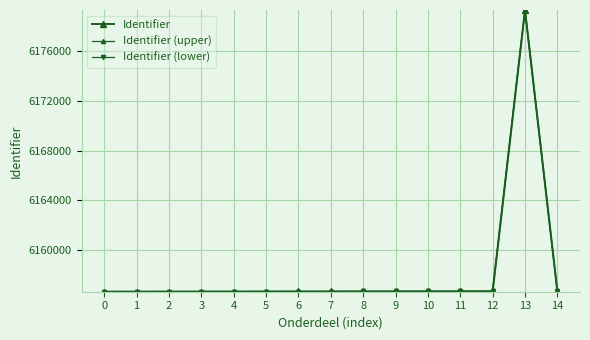

At how many categories does at least one series exceed 6170494?

1